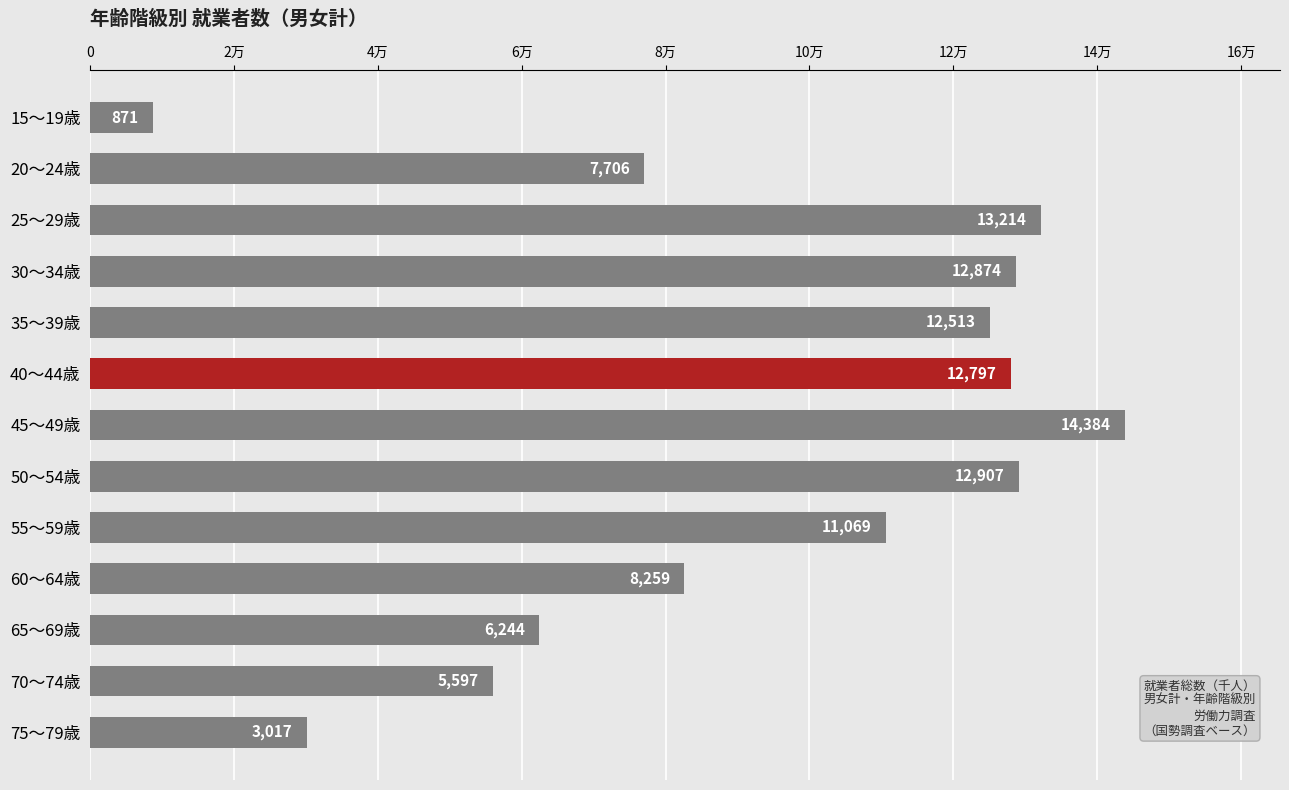

List the labels in order of value, largest first.

45～49歳, 25～29歳, 50～54歳, 30～34歳, 40～44歳, 35～39歳, 55～59歳, 60～64歳, 20～24歳, 65～69歳, 70～74歳, 75～79歳, 15～19歳